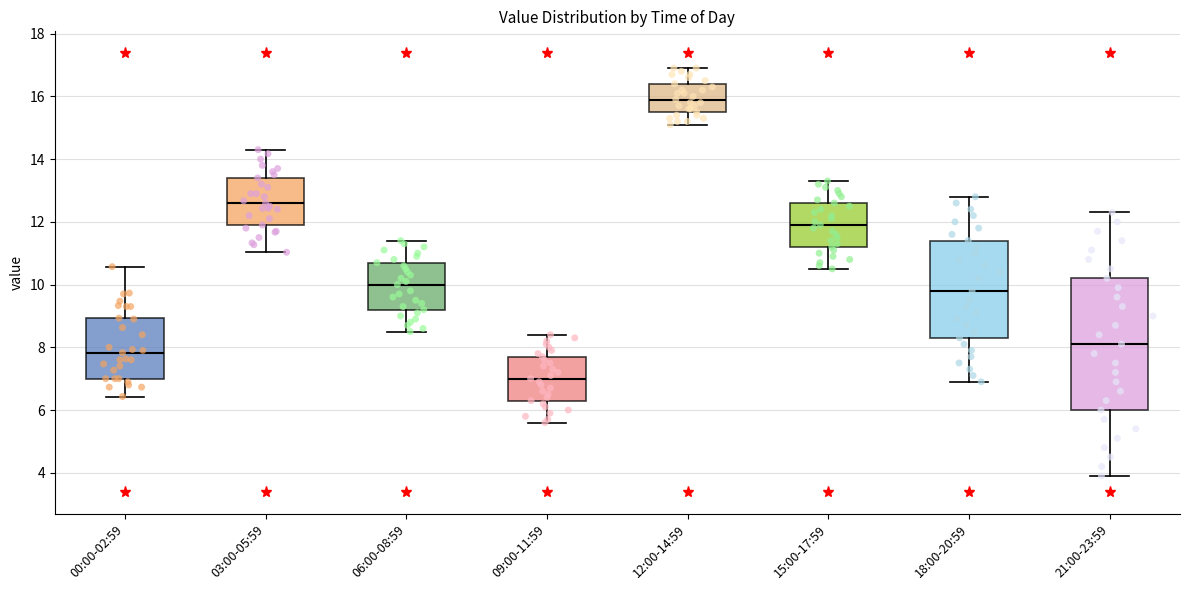

Where does the median line of the box for 06:00-08:59 sit on the y-axis? The values are not printed on the chart, so give them approximately, as read against the axis.

10.0